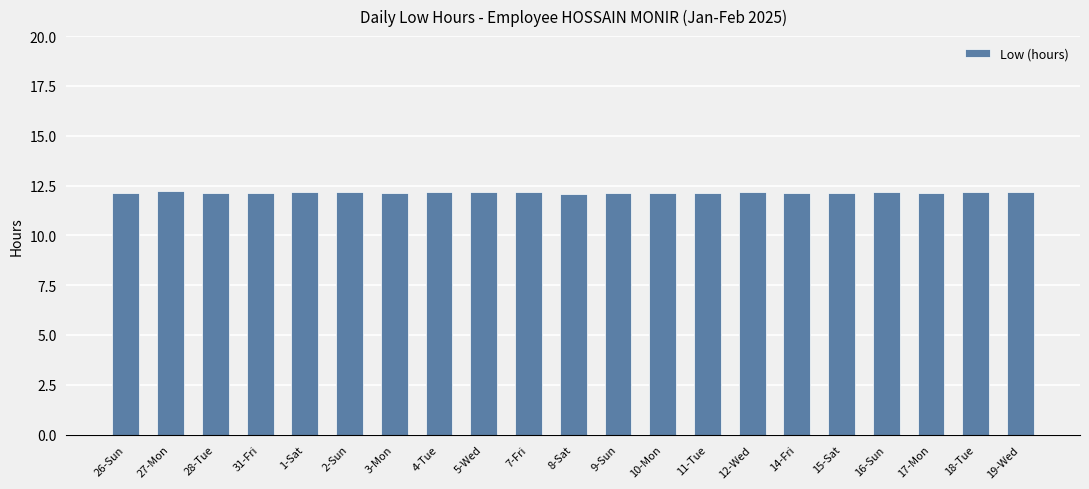

What is the value of the 18th bar from the left?

12.2